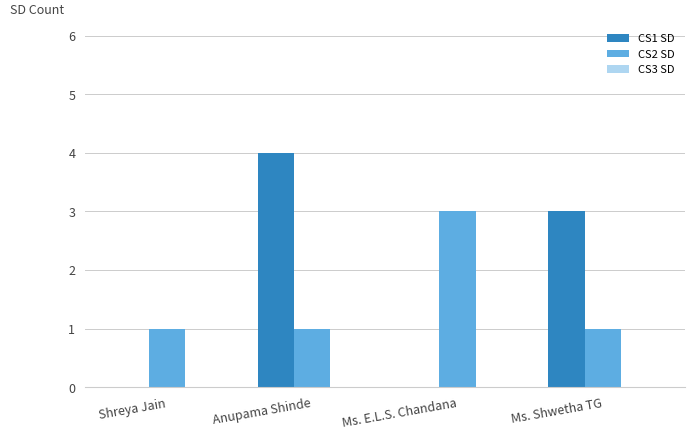

Between Shreya Jain and Ms. Shwetha TG, which series saw the biggest shift?

CS1 SD